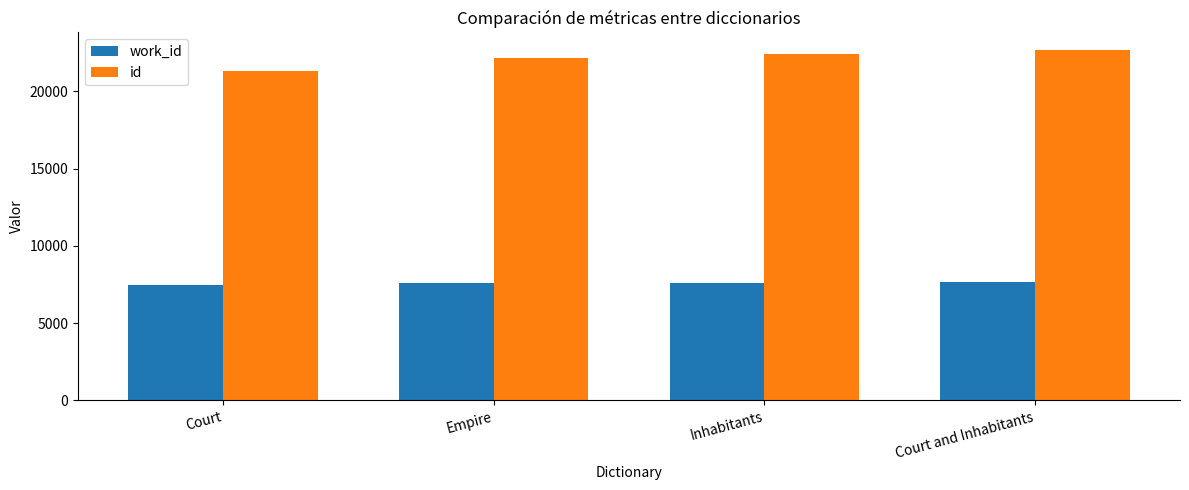

What is the difference between the maximum and minimum values in the id series?

1394